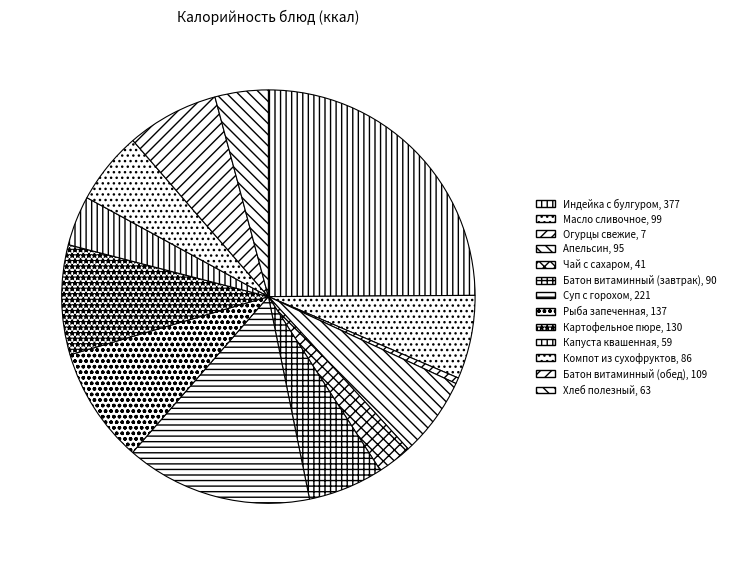

The Масло сливочное slice represents 7% of the pie. True or false?

True